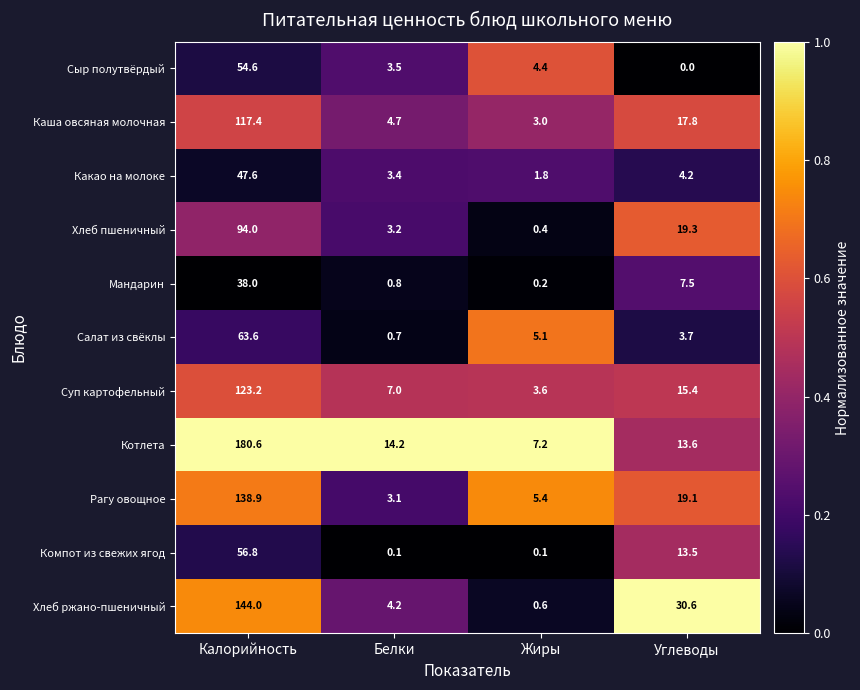

What is the difference between the highest and lowest values at Белки?

14.1